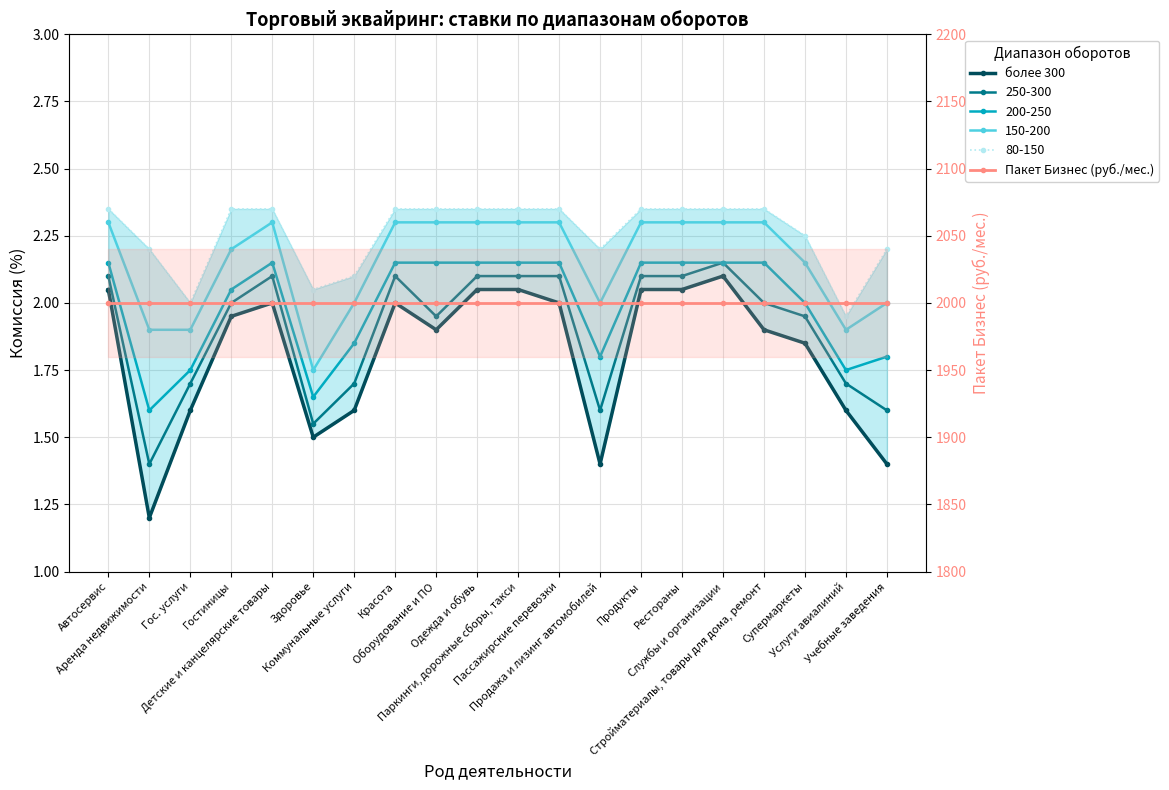

Count the number of data series in this chart.

2